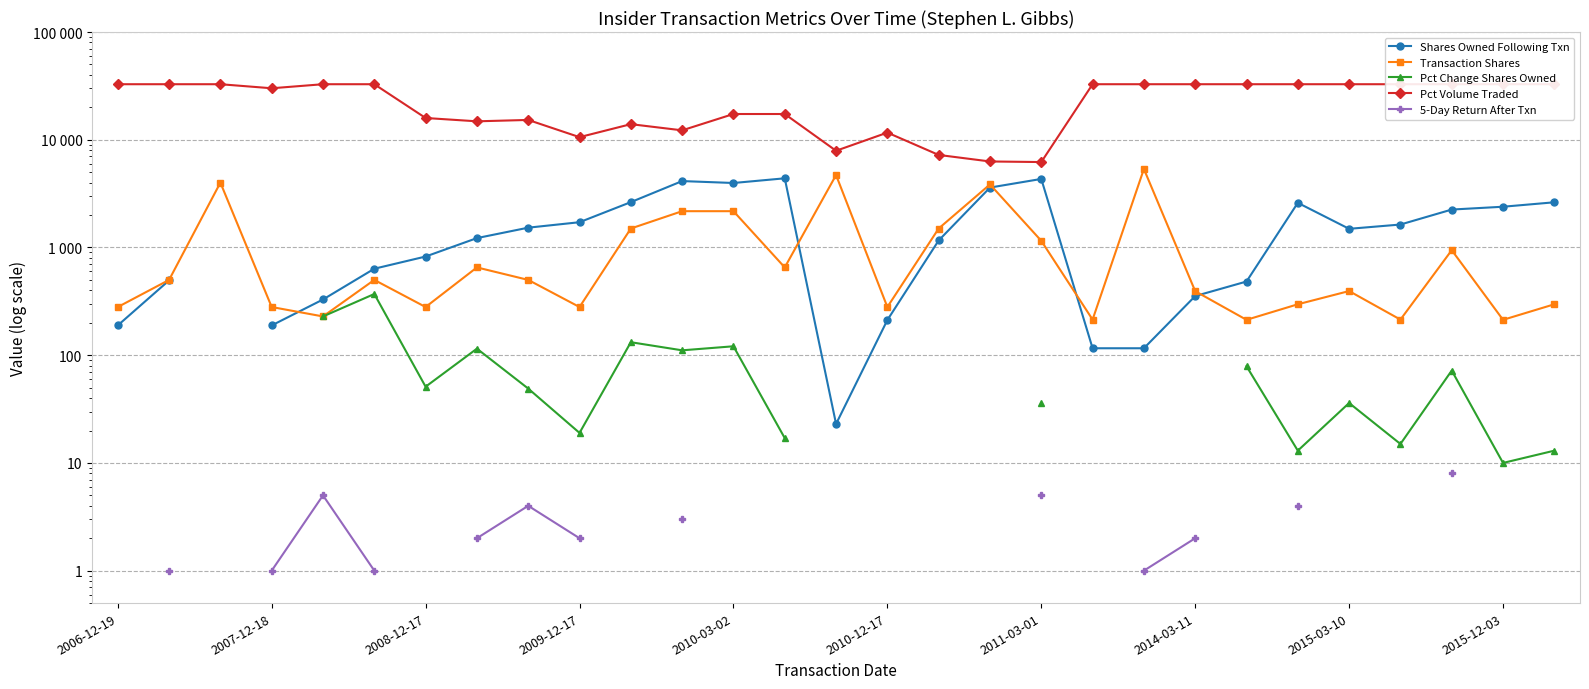

The value of Transaction Shares at 22 is 213.0. True or false?

True